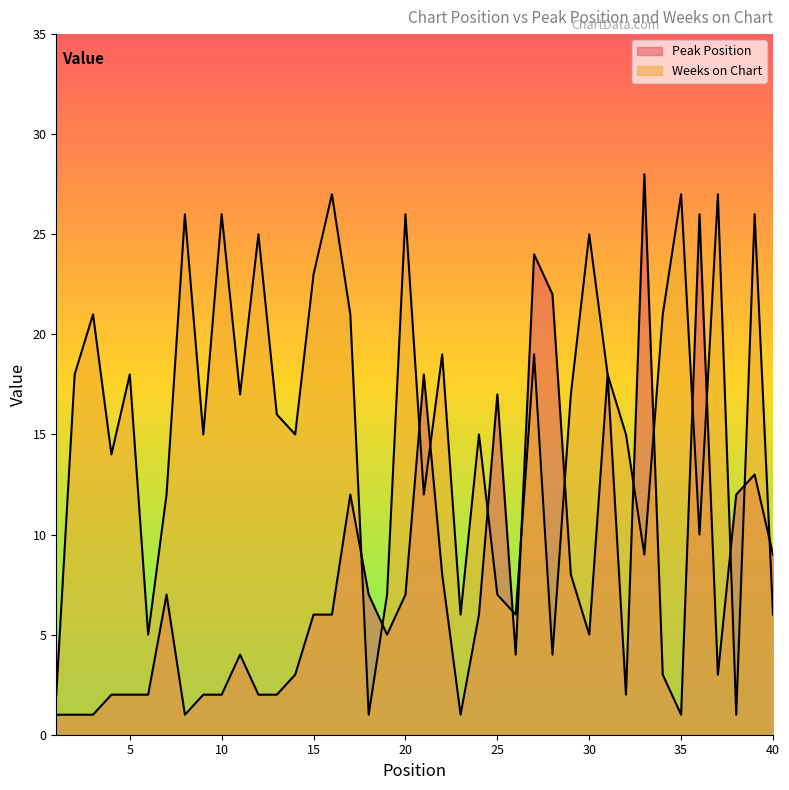

At how many categories does at least one series exceed 16?

25